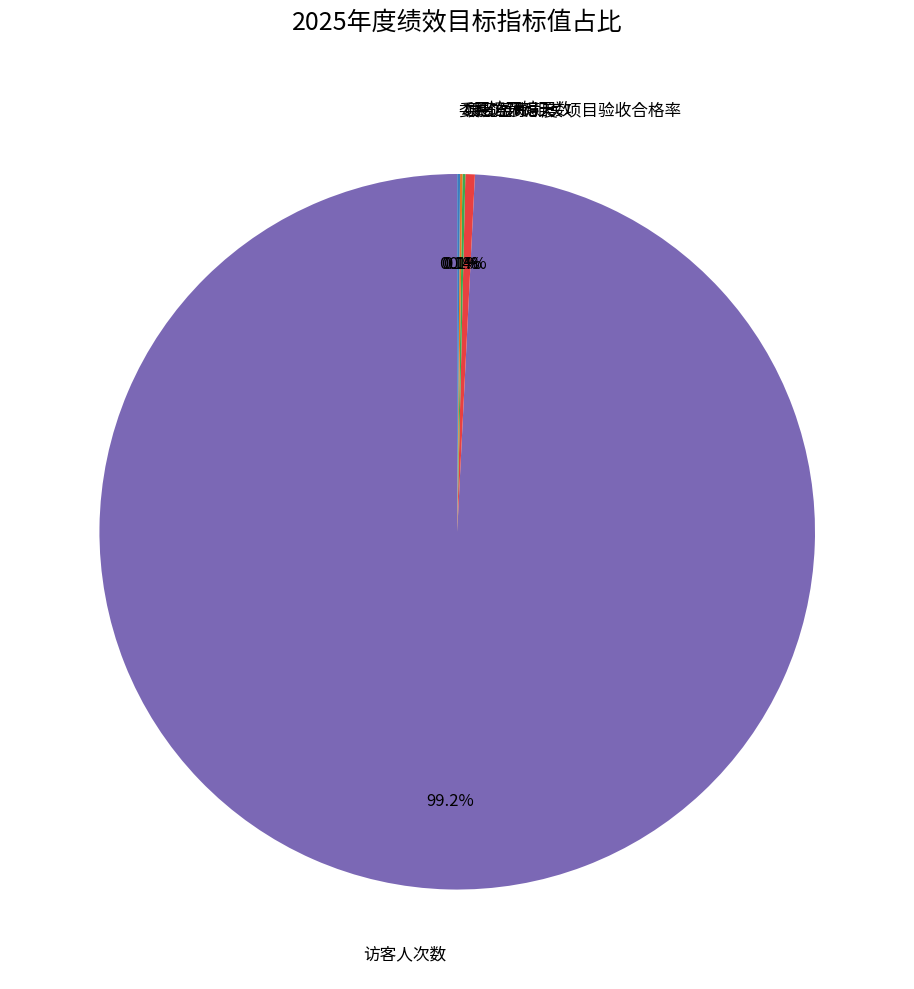

To the nearest percent, what is the combined percentage of 展馆开馆天数 and 访客人次数?

100%